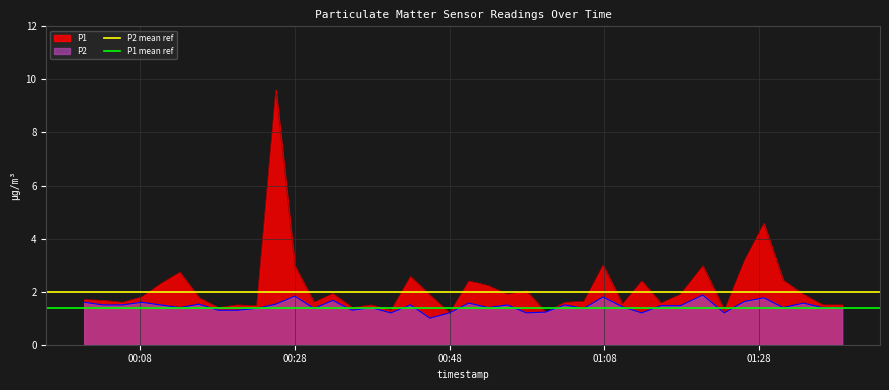

What is the lowest value of the P2 series?

1.0